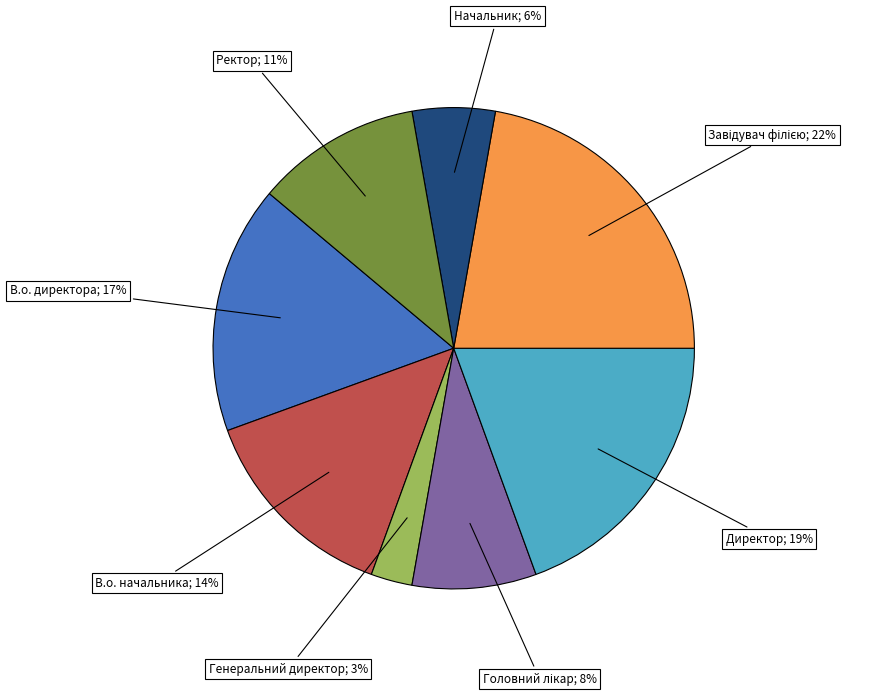

To the nearest percent, what is the difference between the largest and smallest slice percentages?

19%